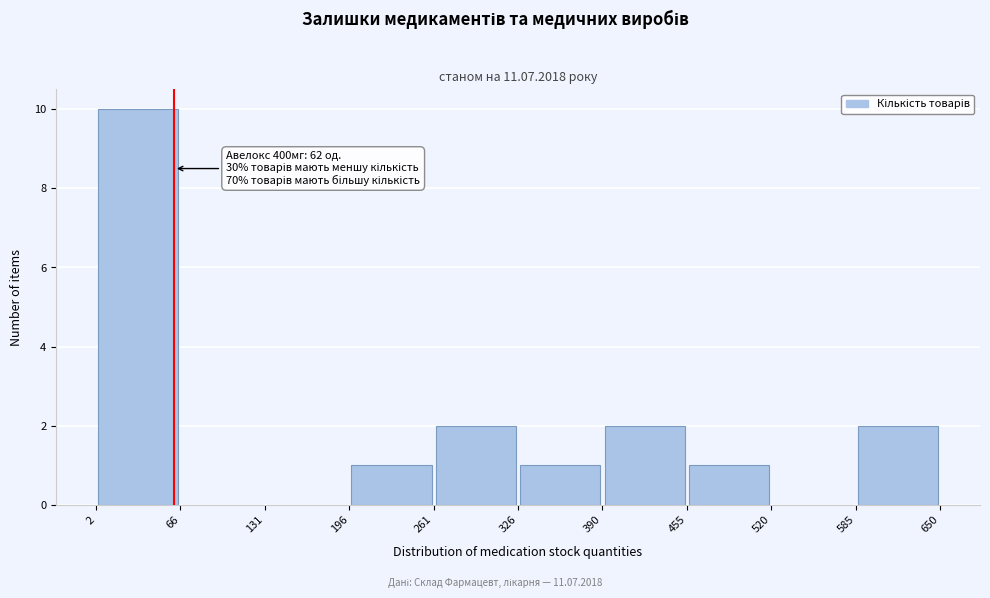

Which range on the x-axis has the tallest bar?

2 to 66